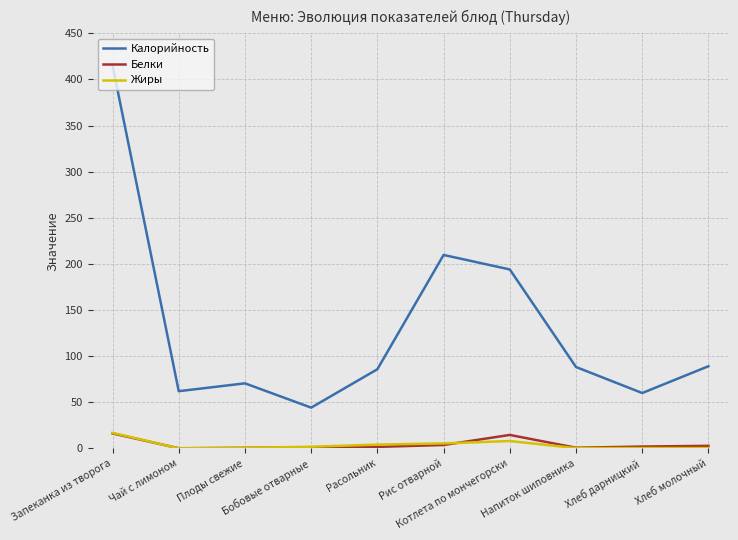

What is the sum of the Жиры values at Хлеб молочный and Рис отварной?

5.7